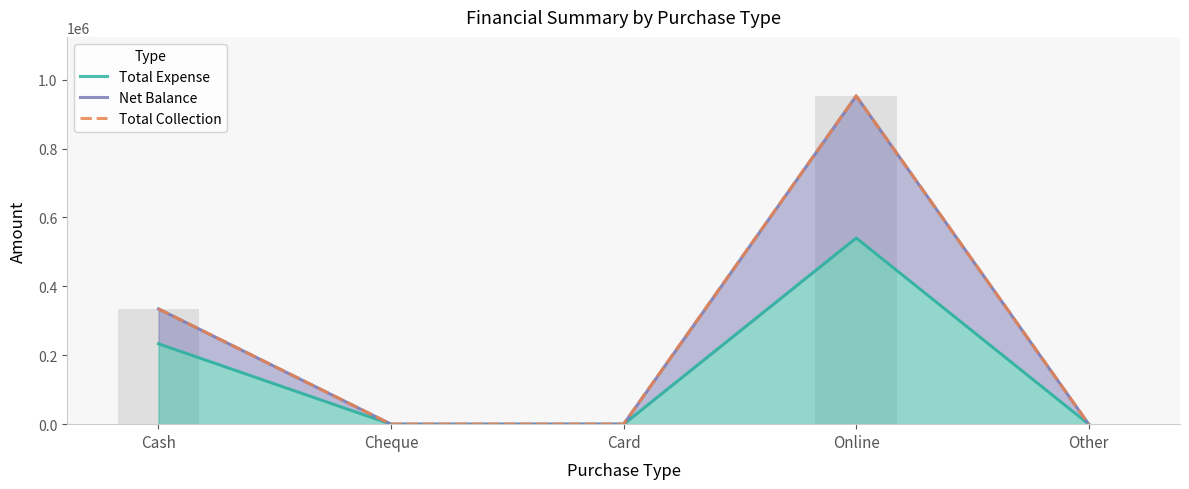

True or false: Net Balance has a value of 439089 at Card.

False